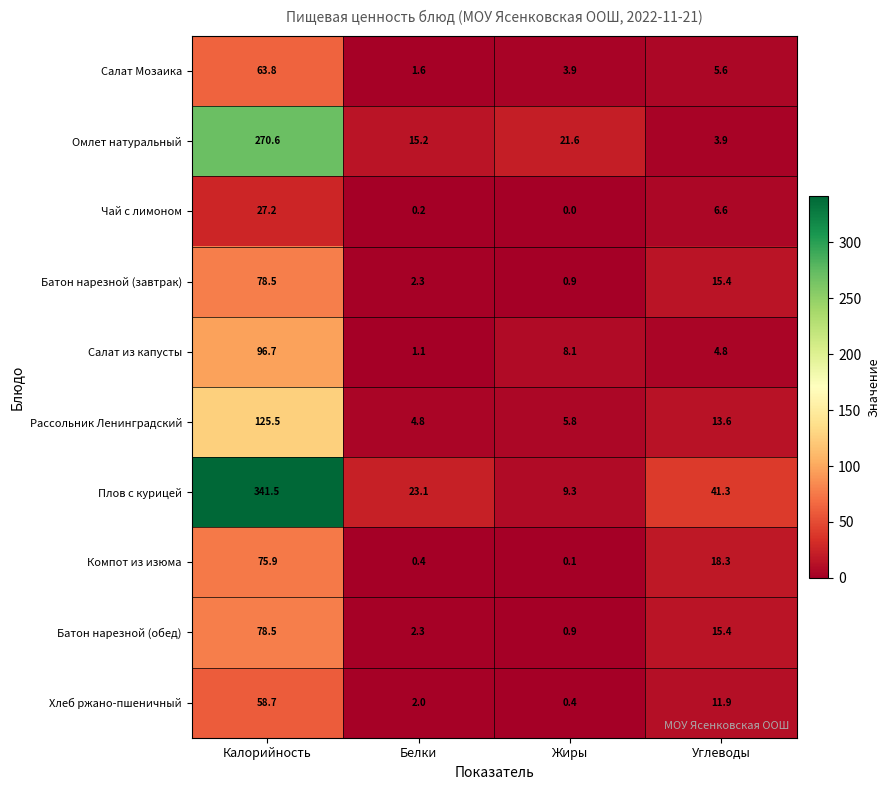

List the labels in order of Омлет натуральный value, smallest first.

Углеводы, Белки, Жиры, Калорийность